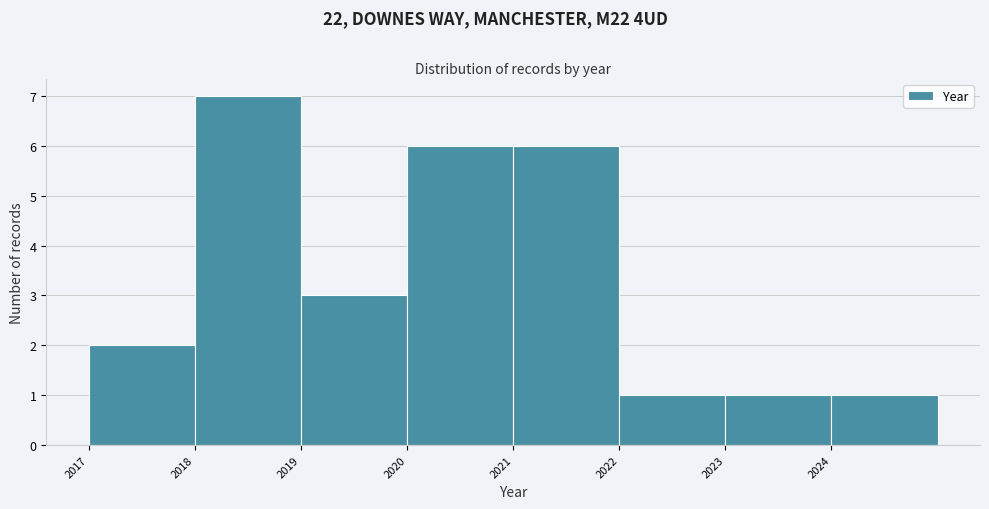

What is the height of the bar covering 2022 to 2023 on the x-axis? The values are not printed on the chart, so give them approximately, as read against the axis.

1